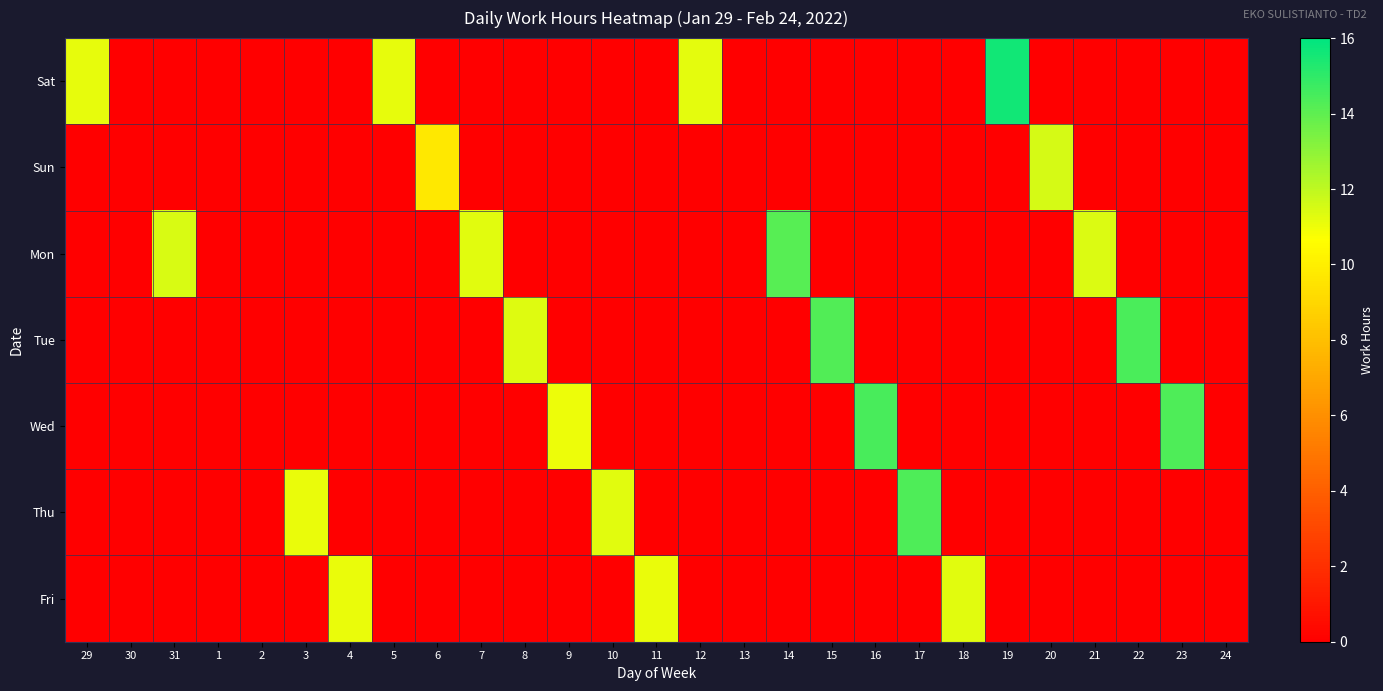

Count the number of categories in the chart.

27